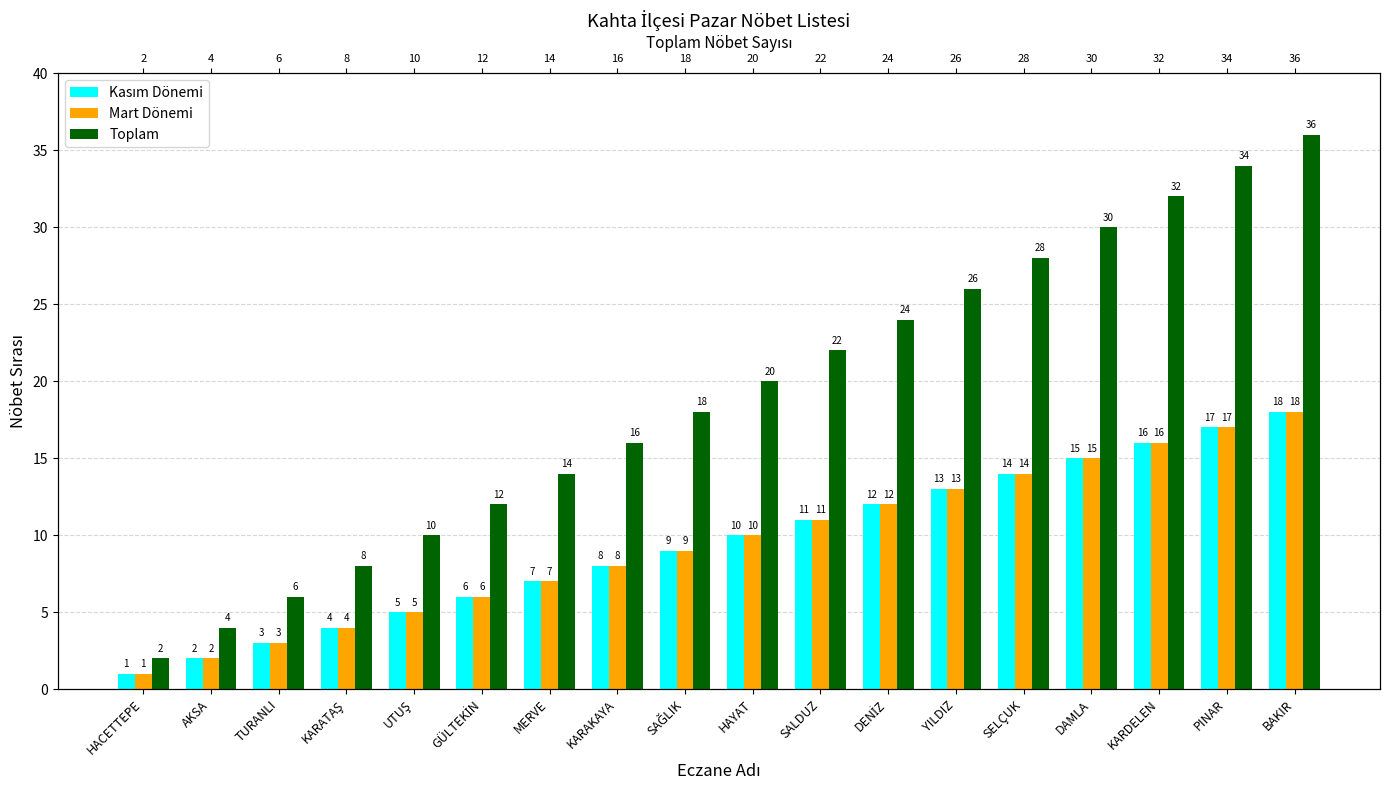

What is the difference between the second highest and second lowest values in the Mart Dönemi series?

15